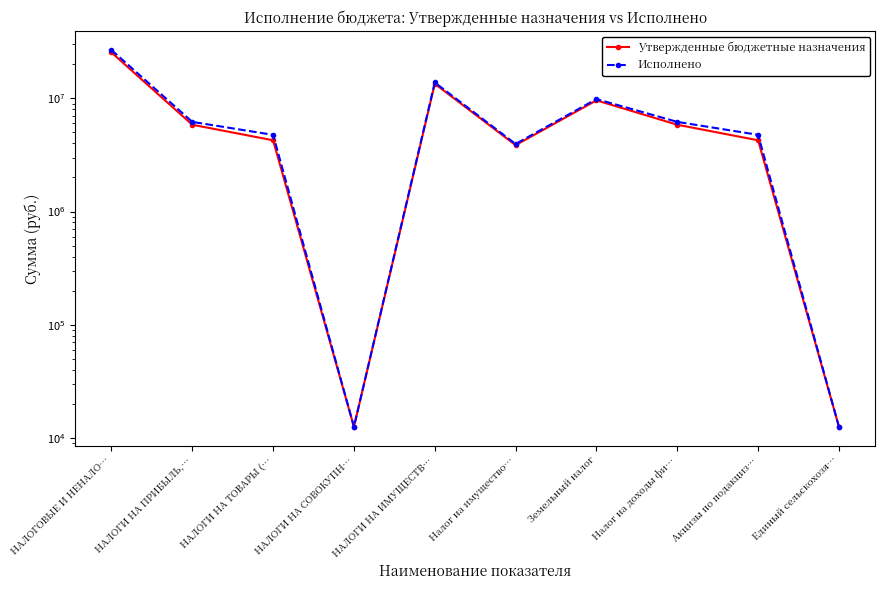

How many data points does each series have?

10